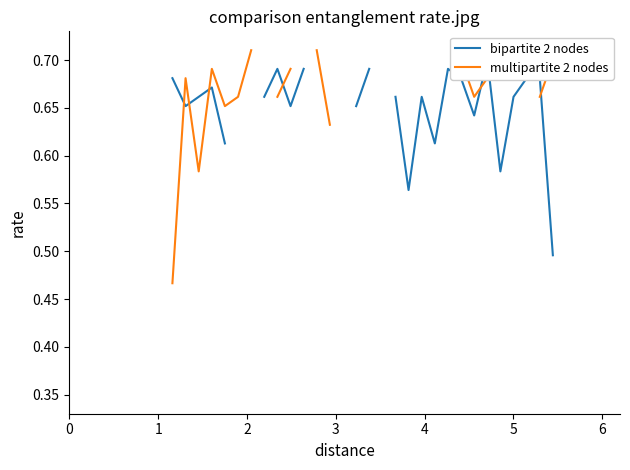

List the series in order of their overall mean, lowest first.

bipartite 2 nodes, multipartite 2 nodes